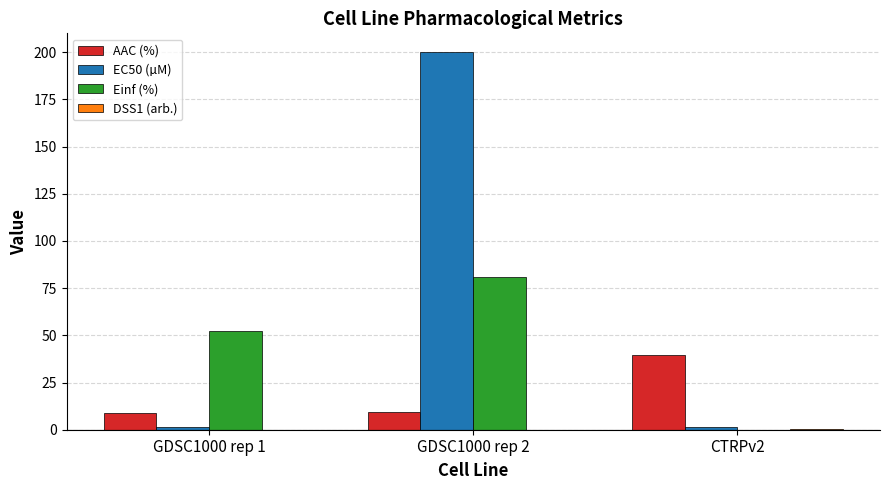

Are the bars grouped side by side (vs. stacked)?

Yes